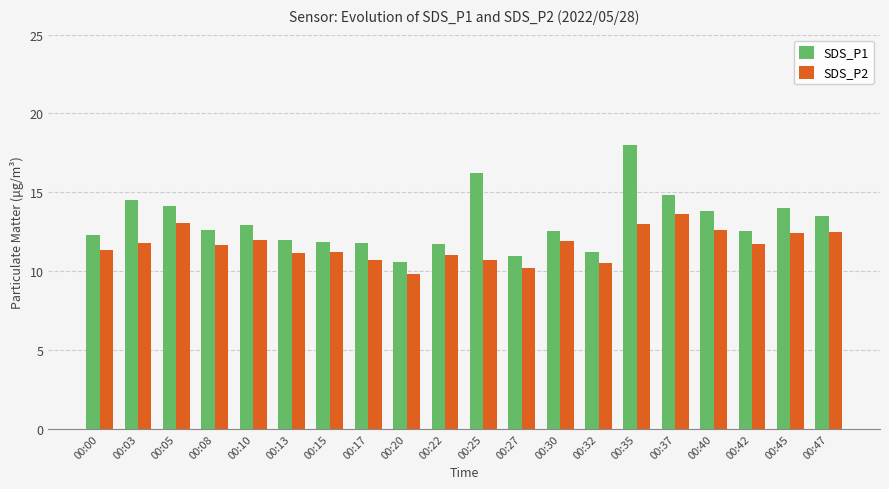

True or false: SDS_P1 has a value of 6.1 at 00:15.

False